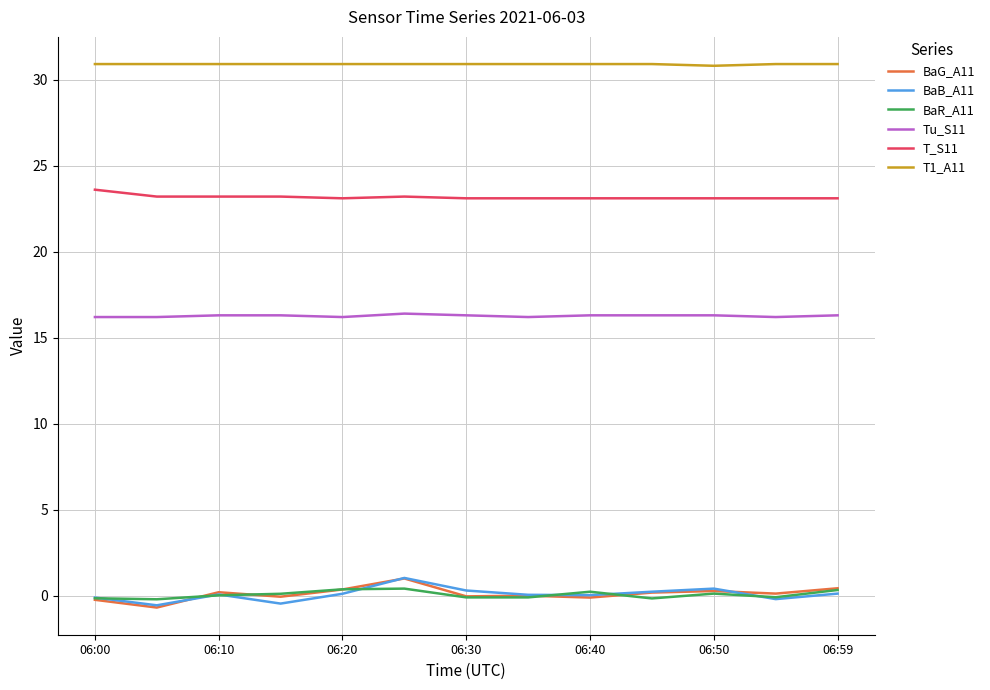

What is the smallest value displayed?

-0.7